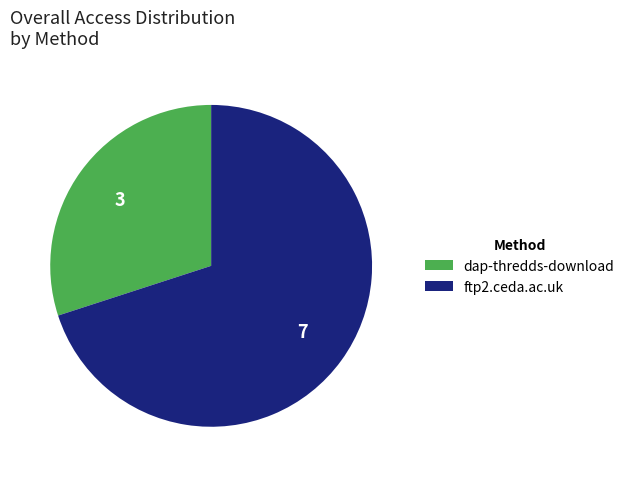

Which category has the biggest portion of the pie?

ftp2.ceda.ac.uk